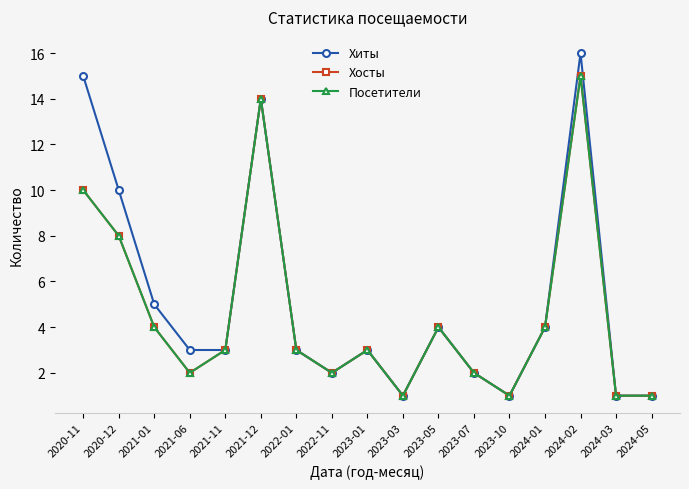

Between 2023-01 and 2024-01, which series saw the biggest shift?

Хиты